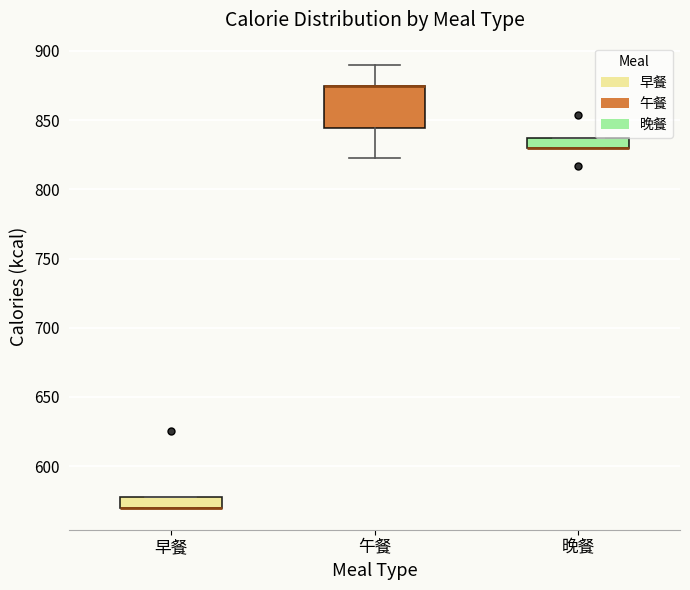

Where is the lower edge of the box for 早餐 on the y-axis? The values are not printed on the chart, so give them approximately, as read against the axis.

570